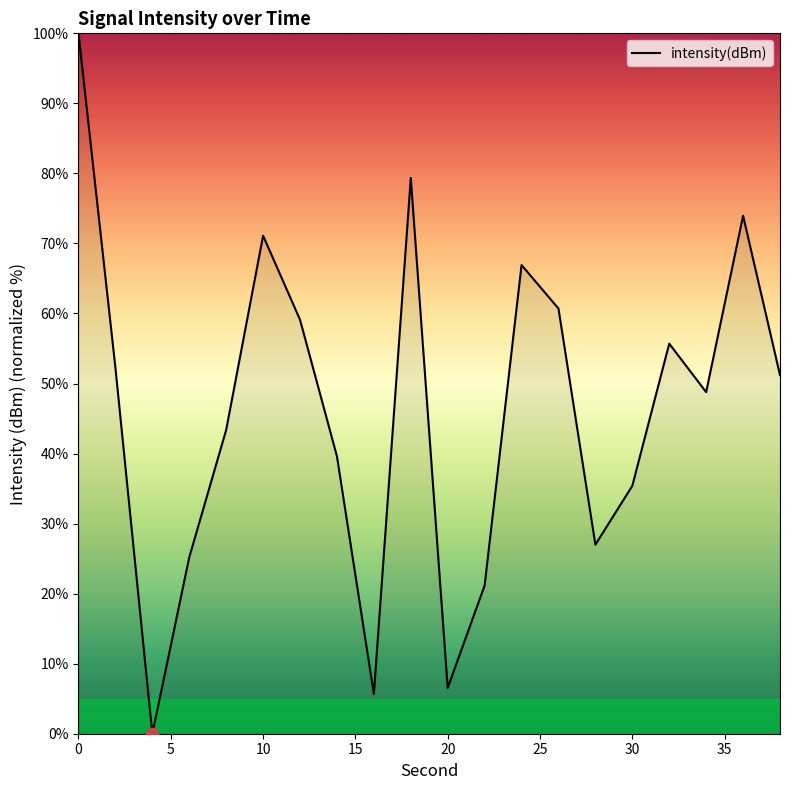

What is the maximum value shown in the chart?

100.0